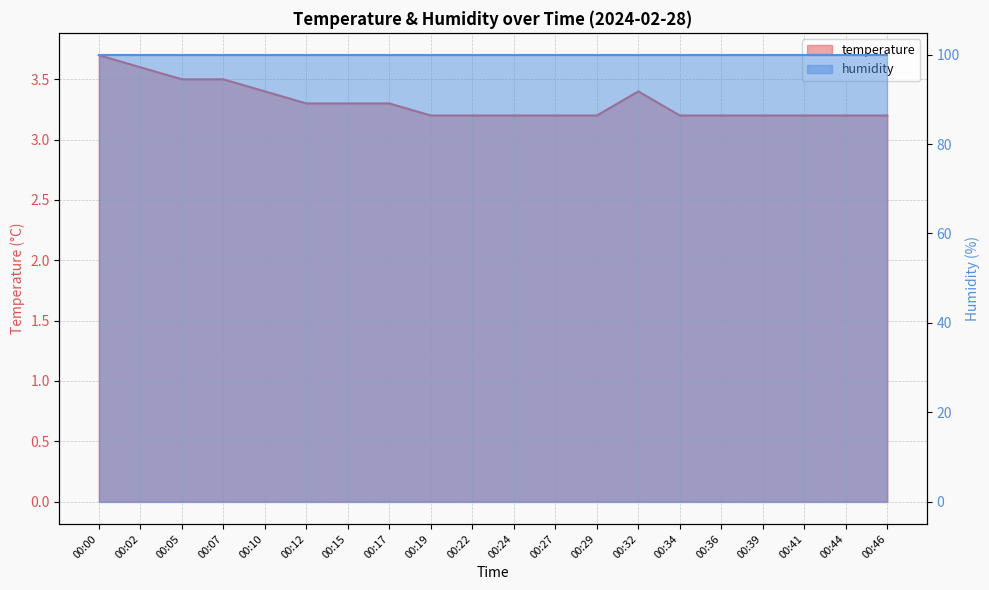

What value does the data have at 00:02?

3.6